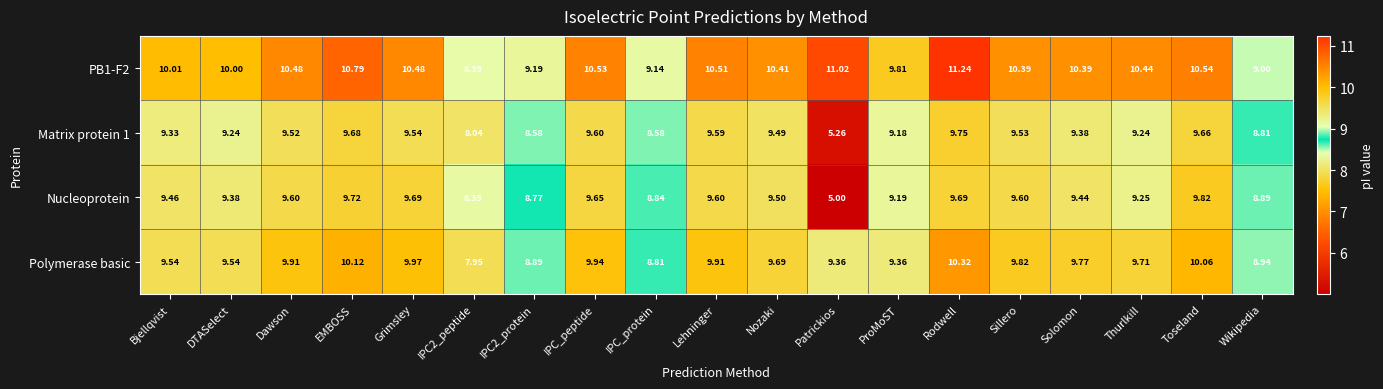

How many values in the PB1-F2 series are below 10?

5